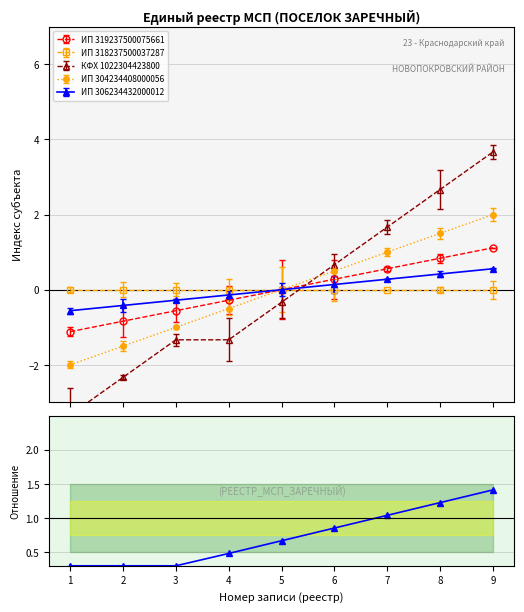

What is the minimum value for ИП 306234432000012?

-0.6